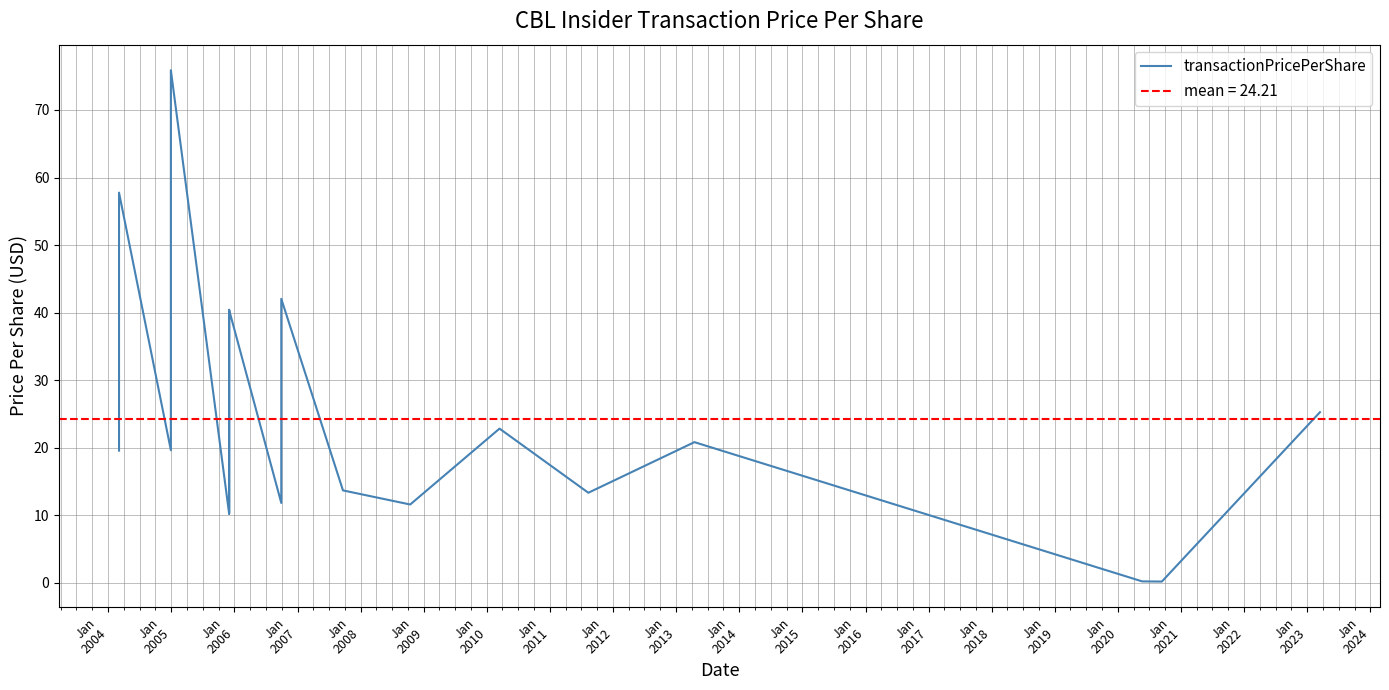

Where is the first local minimum?

Jan
2005